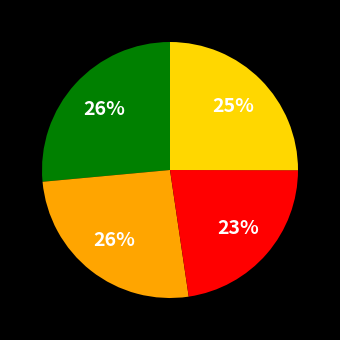

Is there a majority slice in this chart?

No